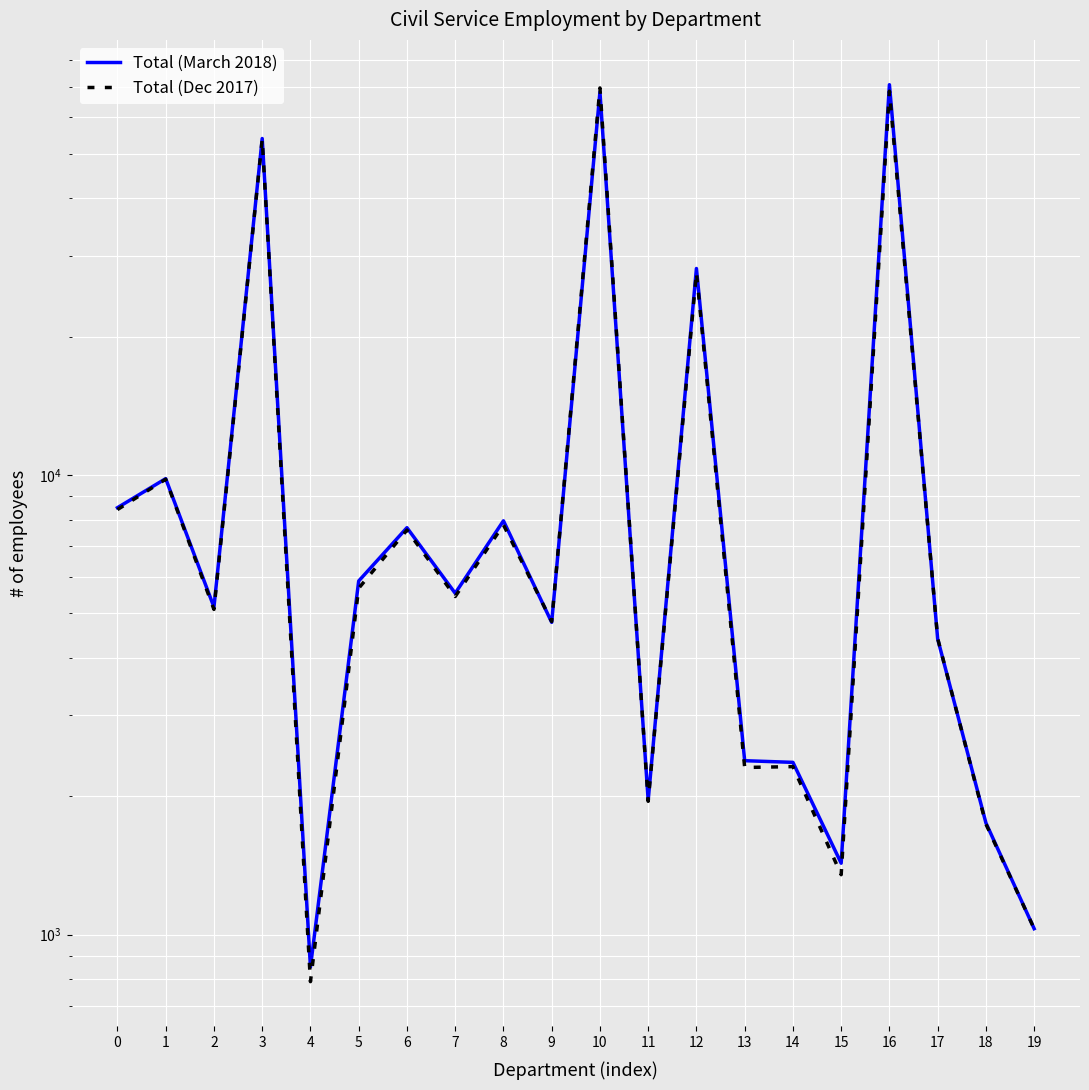

Read the Total (March 2018) value at 12, to the nearest 50.

28150